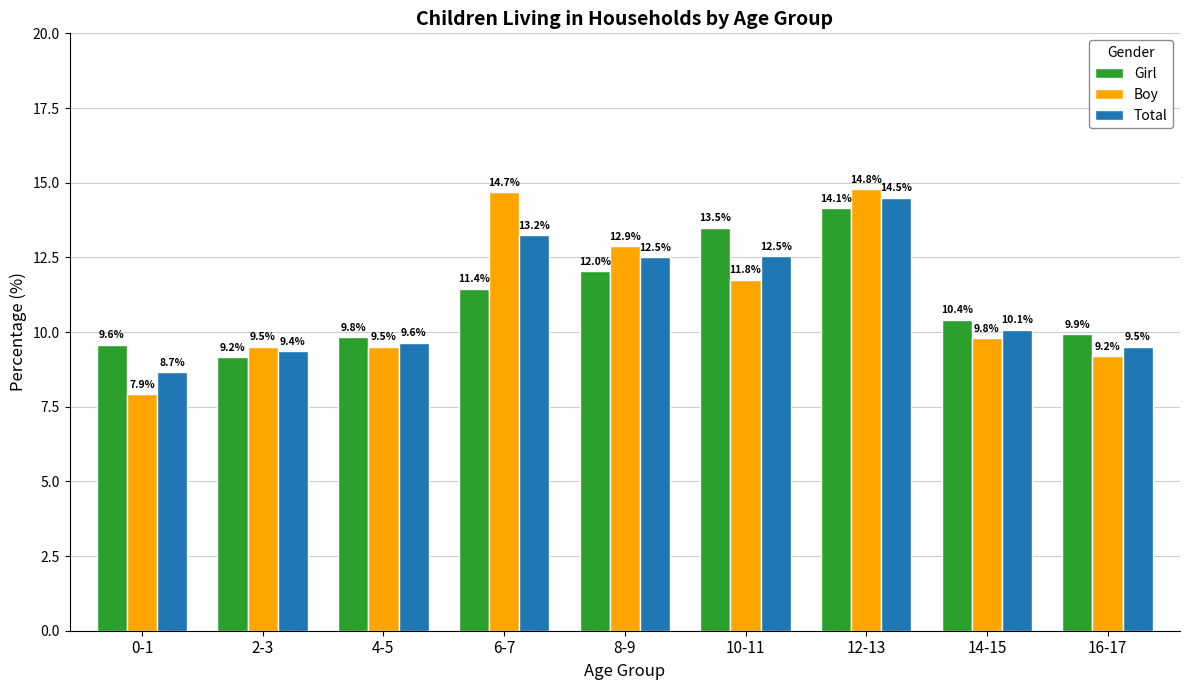

How many bars are there in each group?

3